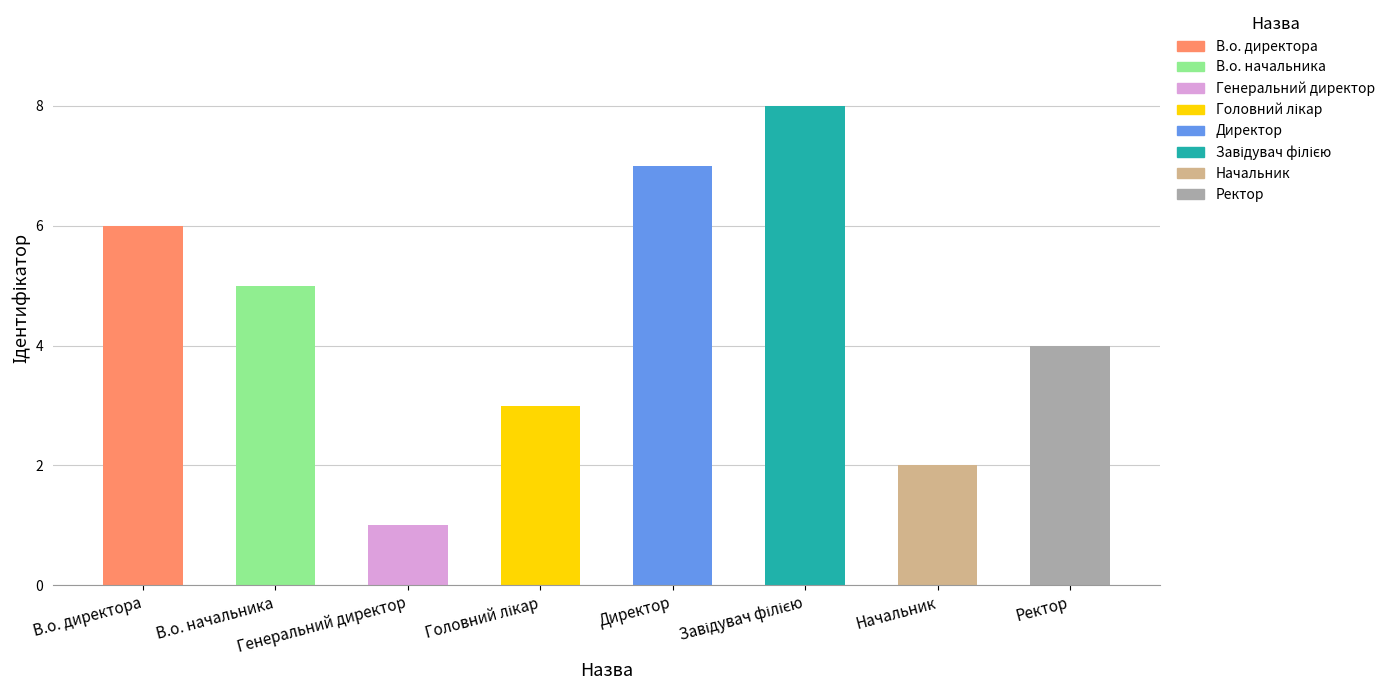

How many series are shown in this chart?

1